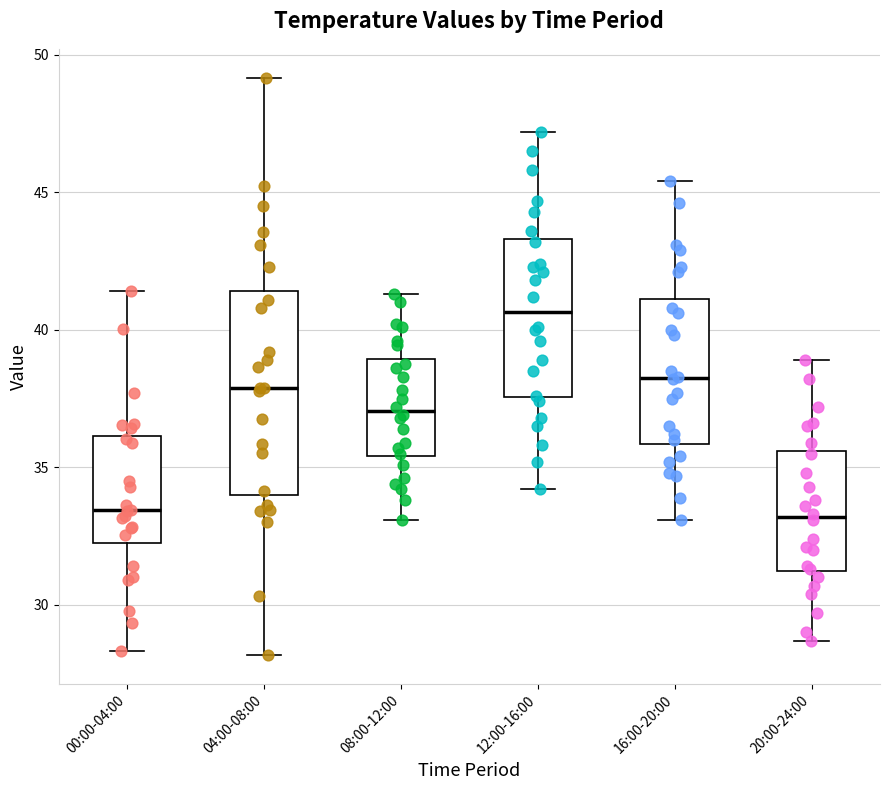

Comparing the boxes themselves (not the whiskers), which one is the tallest?

04:00-08:00